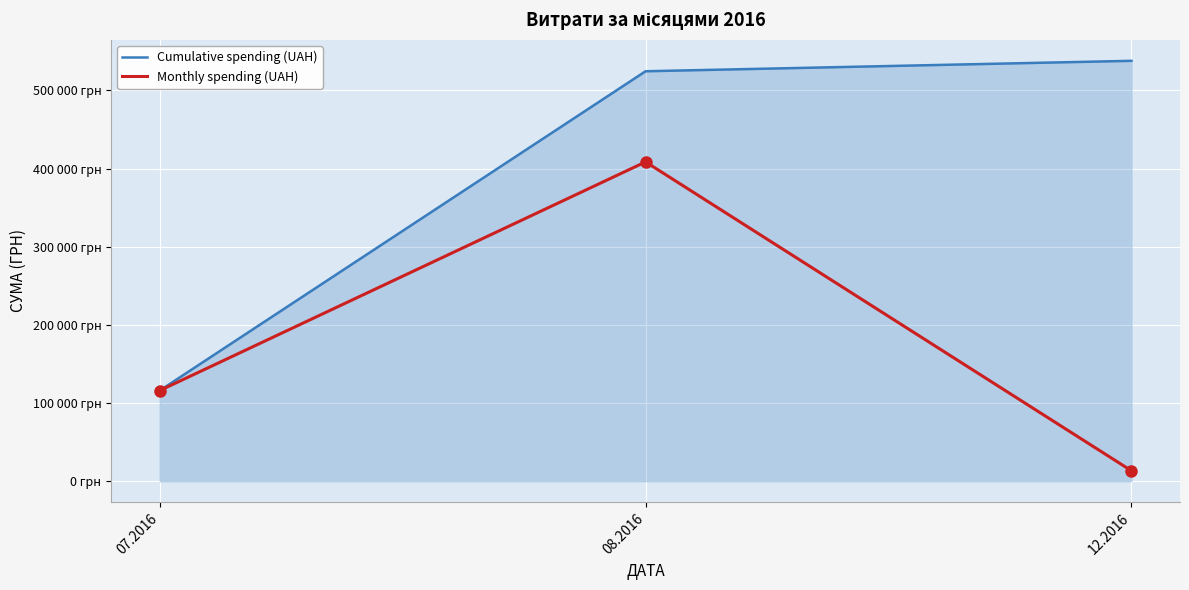

At 12.2016, list the series in order from smallest to largest.

Monthly spending (UAH), Cumulative spending (UAH)